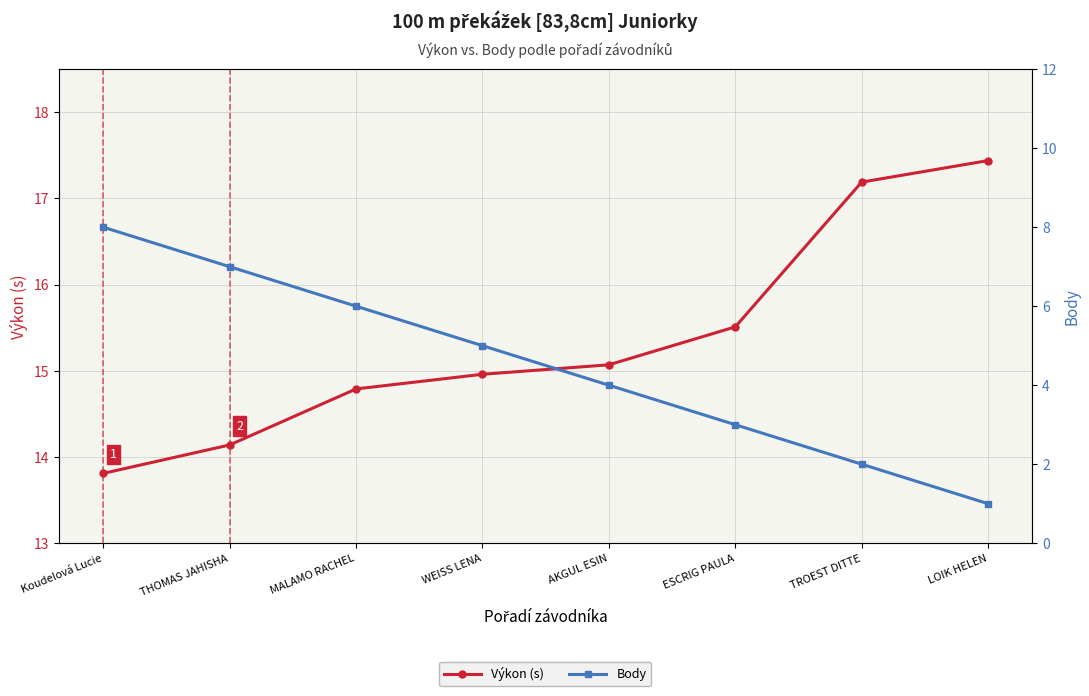

What is the value of the Výkon (s) point at the 8th from the left?

17.4